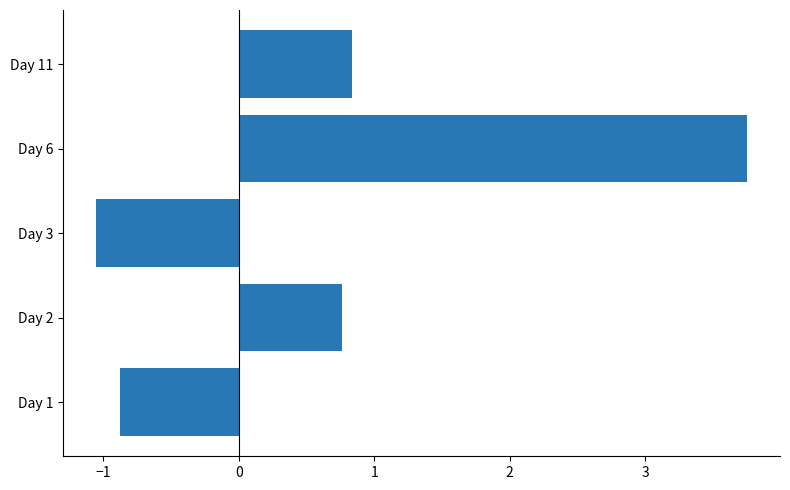

The chart shows a value of 0.8 at Day 11. True or false?

True